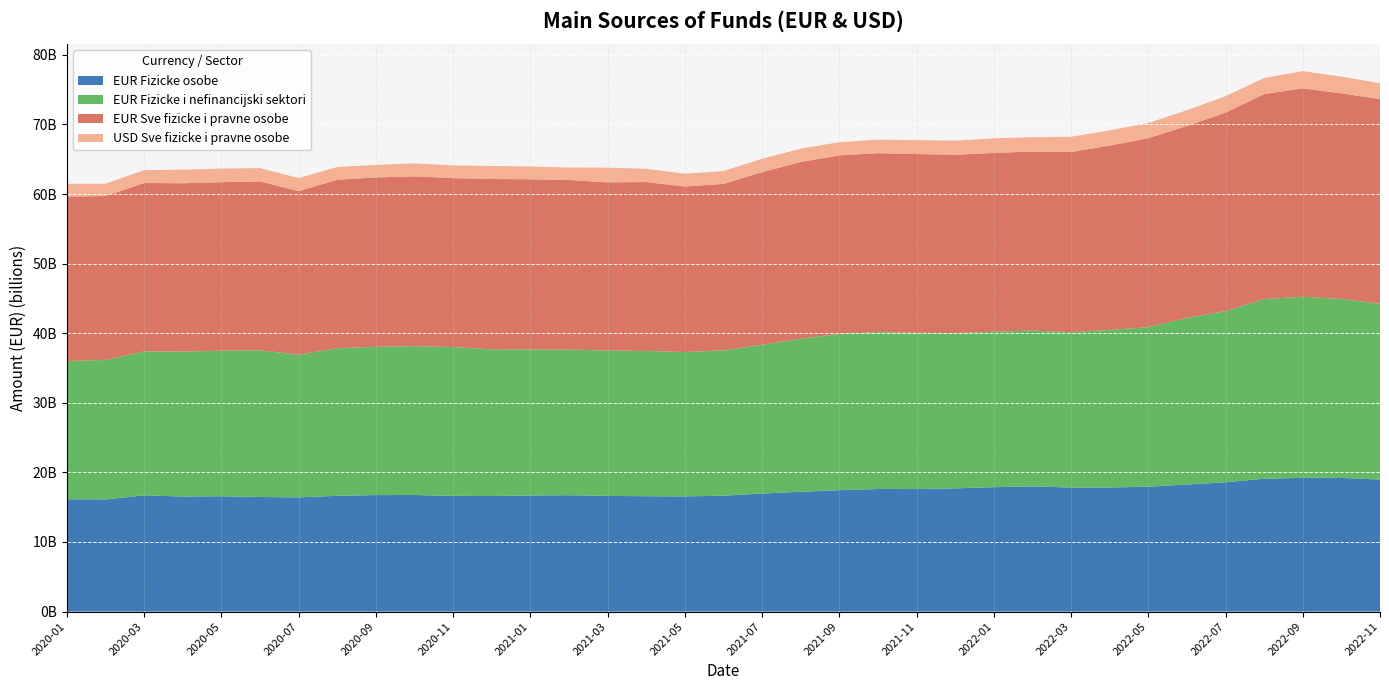

Reading left to right, list all the values displayed in this chart.

EUR Fizicke osobe: 2020-01=16142372986.0	2020-02=16110068993.7	2020-03=16701986103.1	2020-04=16529461371.0	2020-05=16571824630.4	2020-06=16461164417.6	2020-07=16412472562.0	2020-08=16634070041.9	2020-09=16740799858.2	2020-10=16751911871.0	2020-11=16625840194.0	2020-12=16605320445.2	2021-01=16675688514.0	2021-02=16718341572.6	2021-03=16617731141.0	2021-04=16575421737.3	2021-05=16548483801.3	2021-06=16650163723.3	2021-07=16956575395.9	2021-08=17210235812.1	2021-09=17443840237.7	2021-10=17609918791.1	2021-11=17606251715.5	2021-12=17702270630.3	2022-01=17873832076.5	2022-02=17991361967.9	2022-03=17821048554.0	2022-04=17829187848.1	2022-05=17946475519.7	2022-06=18253776949.1	2022-07=18578230263.3	2022-08=19087974909.8	2022-09=19215198615.0	2022-10=19206180401.1	2022-11=18968145540.0
EUR Fizicke i nefinancijski sektori: 2020-01=19856041818.5	2020-02=20048651411.7	2020-03=20677597060.9	2020-04=20836233761.5	2020-05=20911653582.4	2020-06=21083979451.2	2020-07=20500047045.4	2020-08=21208648172.5	2020-09=21305579743.8	2020-10=21387483288.4	2020-11=21379171625.1	2020-12=21075295167.0	2021-01=20988078413.7	2021-02=20931920386.3	2021-03=20887766602.5	2021-04=20877803214.2	2021-05=20747886689.0	2021-06=20881698662.3	2021-07=21376811566.1	2021-08=21995735883.5	2021-09=22453373054.4	2021-10=22549261834.8	2021-11=22451989979.2	2021-12=22312734973.2	2022-01=22340149552.4	2022-02=22384099182.9	2022-03=22330808661.0	2022-04=22650699327.4	2022-05=22917719562.4	2022-06=23941518386.0	2022-07=24599270424.7	2022-08=25815309988.7	2022-09=26036694331.2	2022-10=25705304862.1	2022-11=25261923851.8
EUR Sve fizicke i pravne osobe: 2020-01=23633411039.9	2020-02=23553160646.3	2020-03=24206250968.7	2020-04=24182227496.5	2020-05=24215636768.9	2020-06=24274241738.6	2020-07=23491371381.2	2020-08=24219170040.9	2020-09=24334903841.9	2020-10=24396103389.4	2020-11=24274002654.0	2020-12=24480039192.4	2021-01=24454477344.2	2021-02=24363825122.6	2021-03=24173862328.8	2021-04=24267338982.6	2021-05=23784104987.1	2021-06=23918868510.0	2021-07=24806795495.6	2021-08=25390843359.2	2021-09=25660398306.5	2021-10=25704679958.8	2021-11=25686788352.2	2021-12=25621283132.5	2022-01=25686722236.6	2022-02=25732228288.0	2022-03=25887128095.6	2022-04=26477185069.4	2022-05=27174888796.2	2022-06=27579963275.8	2022-07=28525641431.5	2022-08=29453937144.5	2022-09=29936974064.7	2022-10=29550578755.9	2022-11=29408835681.6
USD Sve fizicke i pravne osobe: 2020-01=1842583046.1	2020-02=1763502571.0	2020-03=1844692060.5	2020-04=1952874940.8	2020-05=1954093507.5	2020-06=1901659318.2	2020-07=1887780868.0	2020-08=1812263267.2	2020-09=1801420420.9	2020-10=1867194947.4	2020-11=1828577984.3	2020-12=1869463745.1	2021-01=1833324312.8	2021-02=1792524945.4	2021-03=2105032988.4	2021-04=1910189740.7	2021-05=1837564435.5	2021-06=1840434683.0	2021-07=1924900812.3	2021-08=1916838017.0	2021-09=1888620762.1	2021-10=1939952221.5	2021-11=1999346984.3	2021-12=2032536255.0	2022-01=2097308187.9	2022-02=2068043121.5	2022-03=2187973400.1	2022-04=2179949983.9	2022-05=2152257849.8	2022-06=2264882565.5	2022-07=2350513110.4	2022-08=2311702314.2	2022-09=2471657225.6	2022-10=2408498423.2	2022-11=2285807233.0